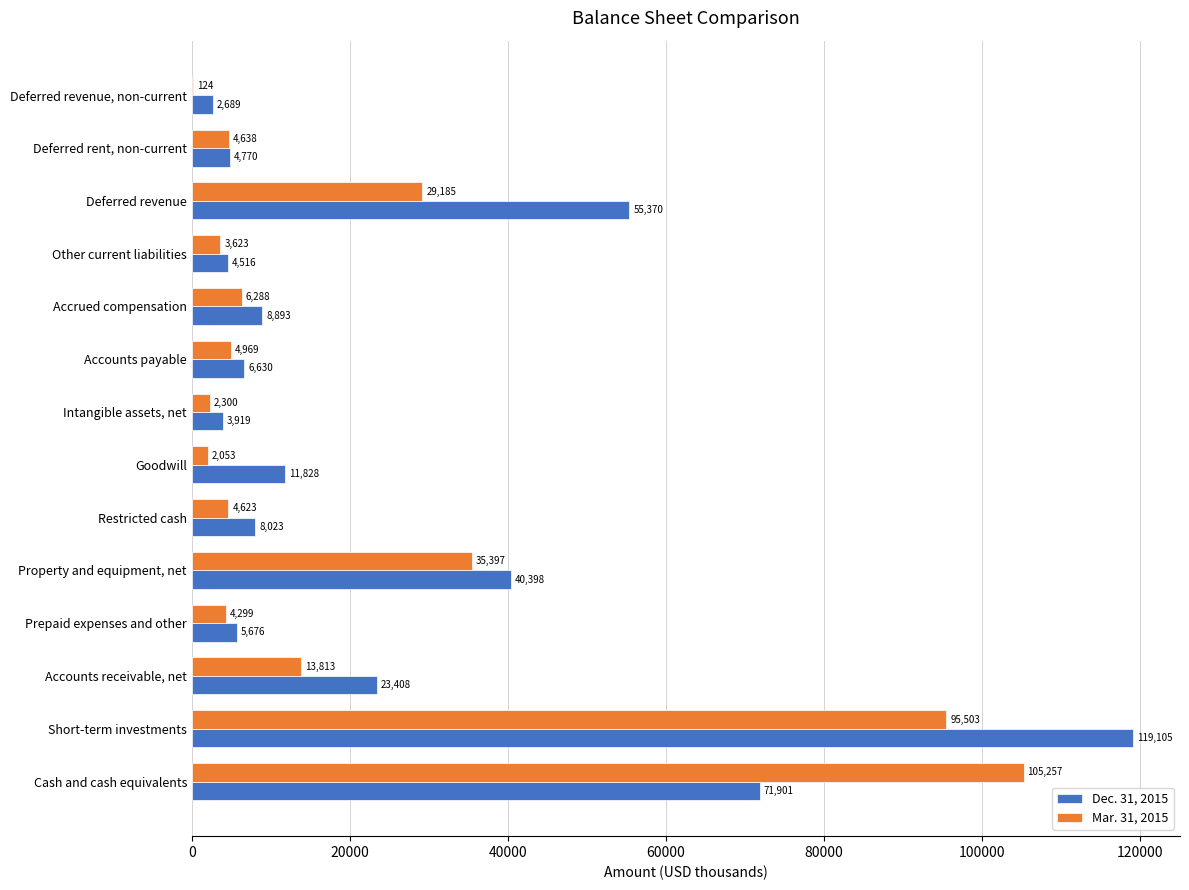

Where is Mar. 31, 2015 nearest to the value 52690?

Property and equipment, net